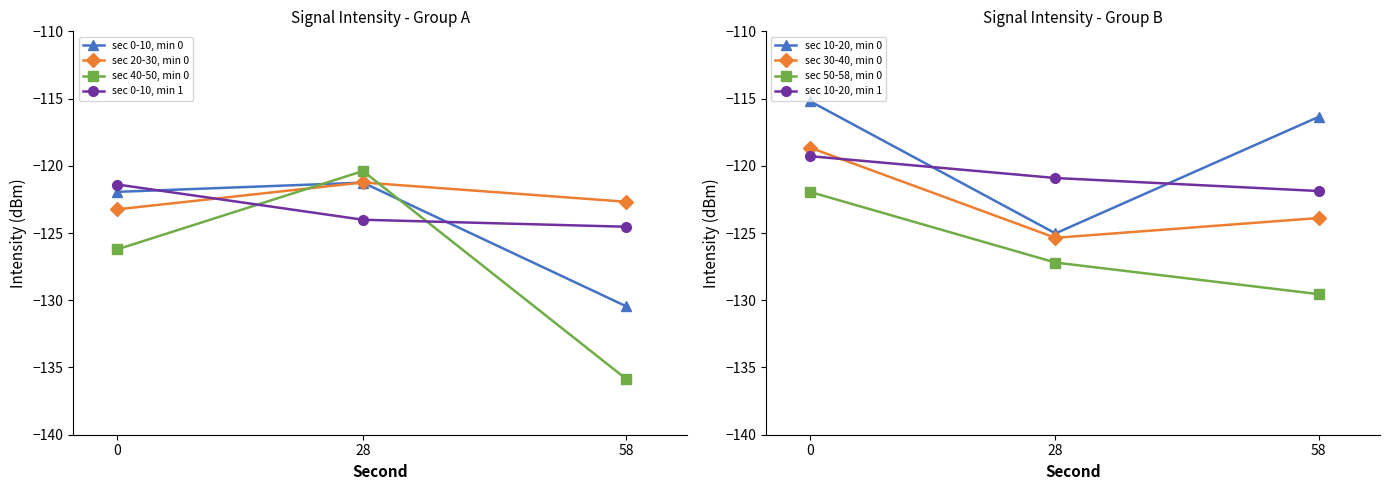

Is the value of sec 0-10, min 0 at 0 greater than the value of sec 0-10, min 1 at 58?

Yes